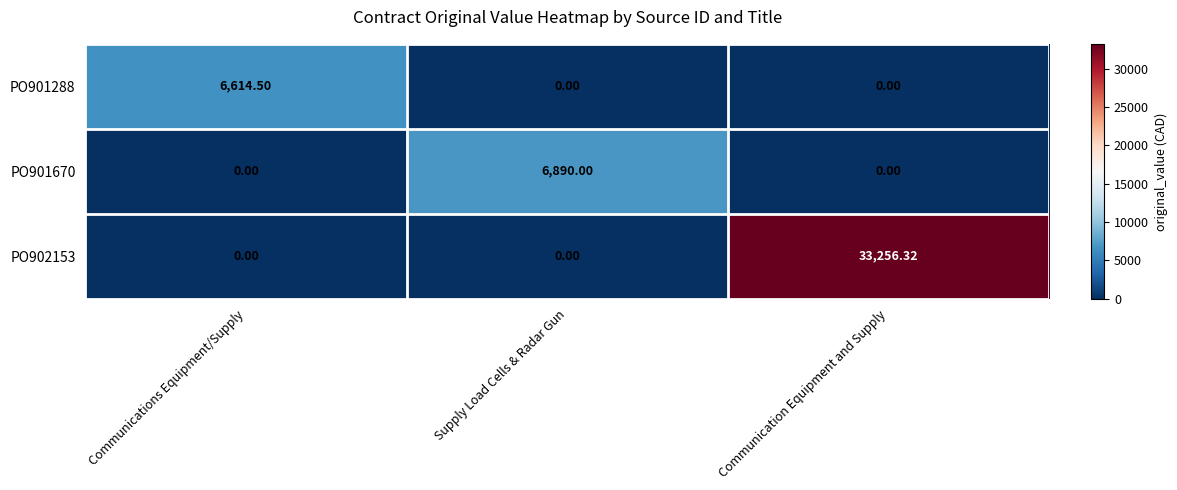

Which category has the highest value in the PO901288 series?

Communications Equipment/Supply